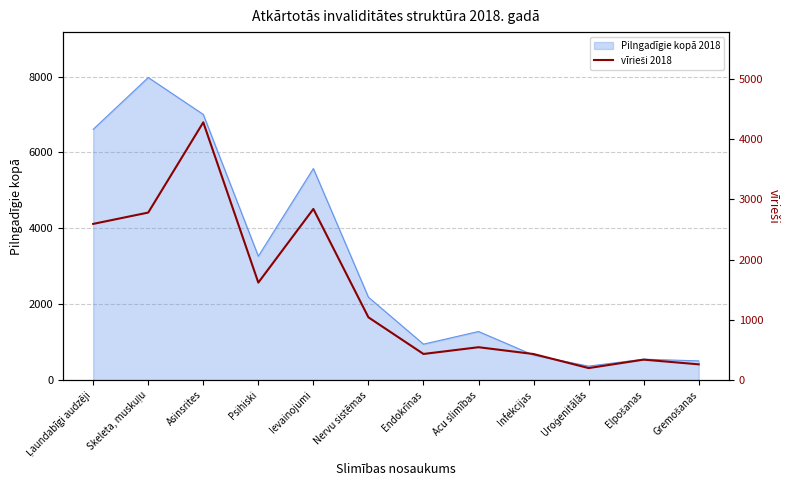

Reading left to right, what are all the values shown in this chart?

Ļaundabīgi audzēji=2592	Skeleta, muskuļu=2780	Asinsrites=4277	Psihiski=1618	Ievainojumi=2840	Nervu sistēmas=1042	Endokrīnas=434	Acu slimības=546	Infekcijas=433	Uroģenitālās=200	Elpošanas=340	Gremošanas=262